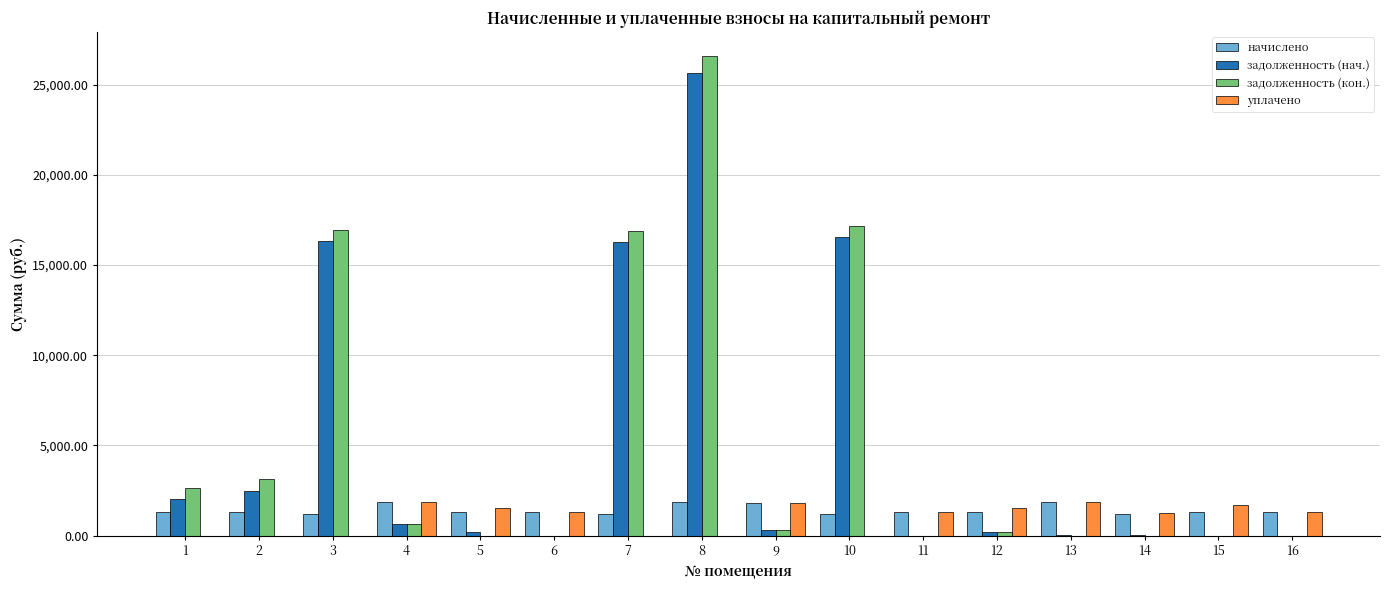

What is the sum of all задолженность (кон.) values?

84527.4